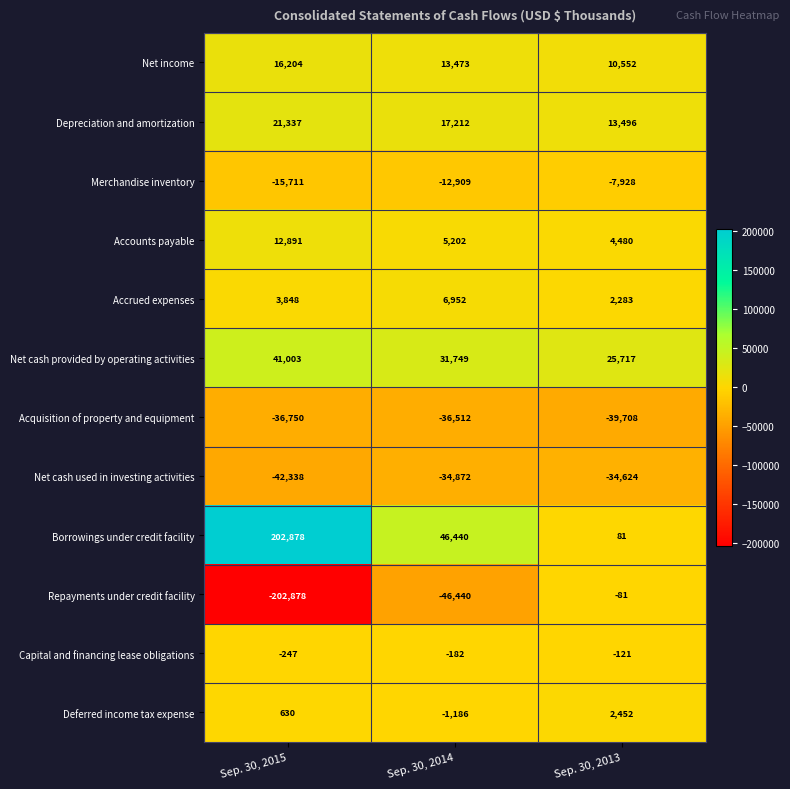

At which label does Repayments under credit facility reach its minimum?

Sep. 30, 2015